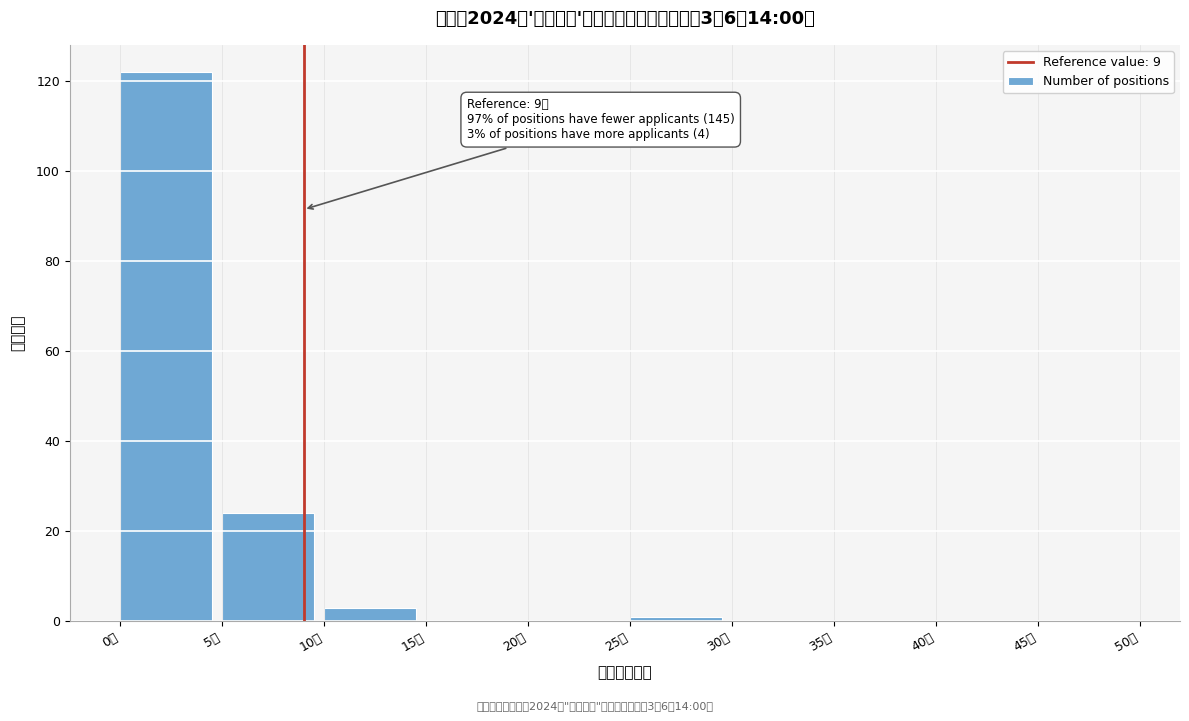

Over which range of the x-axis is the bar tallest?

0 to 5